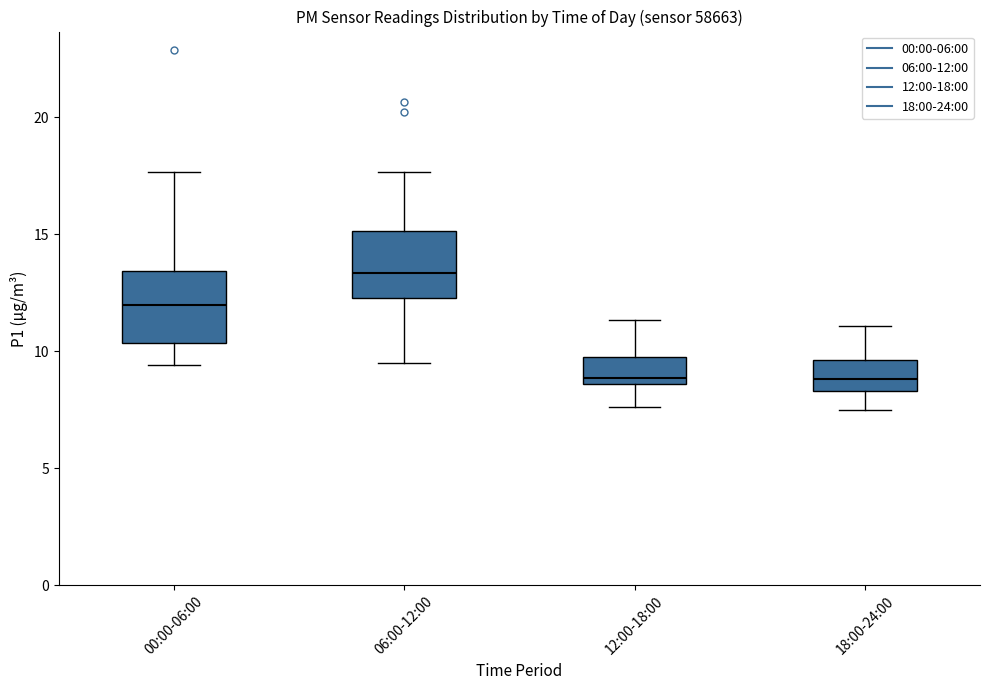

Reading left to right, transcribe this box plot: for each box, give where its median line is, the range the box spans, and where its two whiskers end, as read against the y-axis. The values are not printed on the chart, so give them approximately, as read against the axis.

00:00-06:00: median 12.0, box 10.5 to 13.5, whiskers 9.5 to 17.5
06:00-12:00: median 13.5, box 12.5 to 15.0, whiskers 9.5 to 17.5
12:00-18:00: median 9.0, box 8.5 to 10.0, whiskers 7.5 to 11.5
18:00-24:00: median 9.0, box 8.5 to 9.5, whiskers 7.5 to 11.0